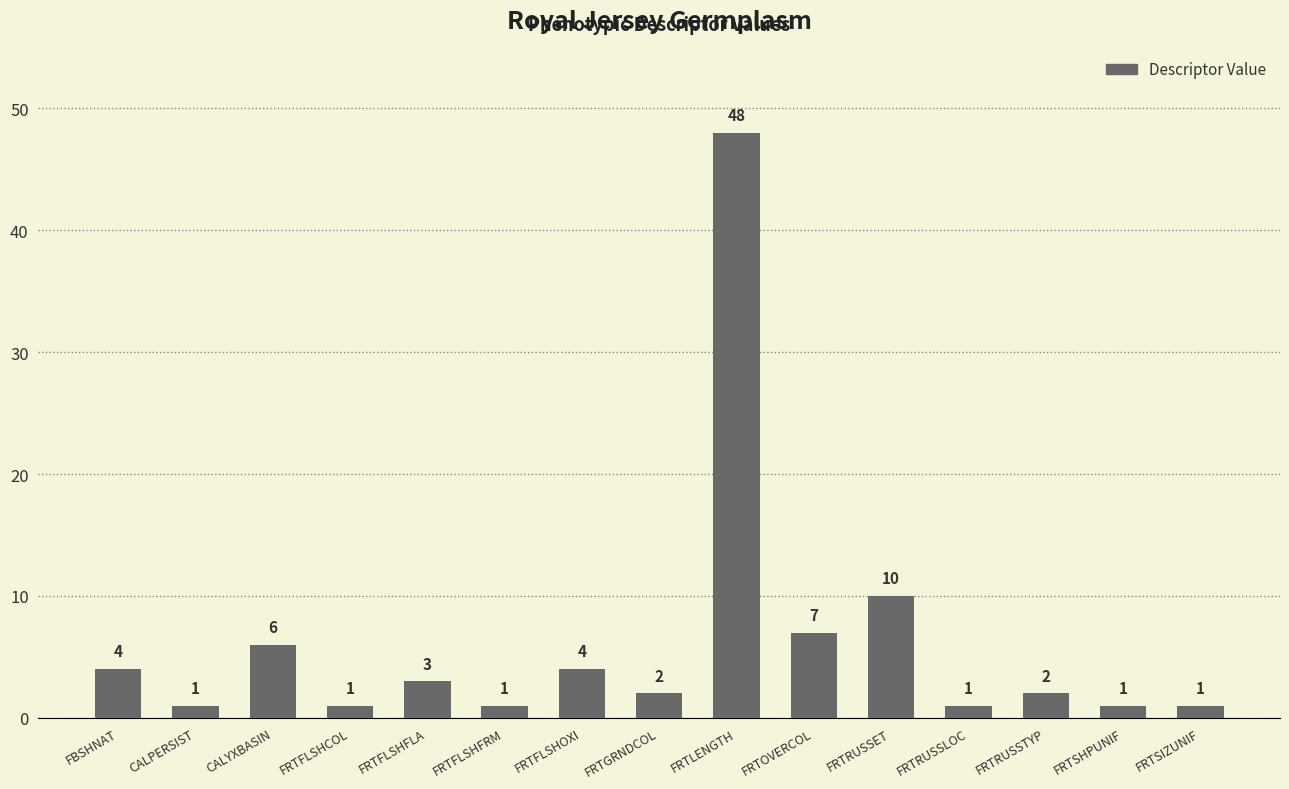

Which has a higher value, FRTFLSHCOL or FRTFLSHFLA?

FRTFLSHFLA